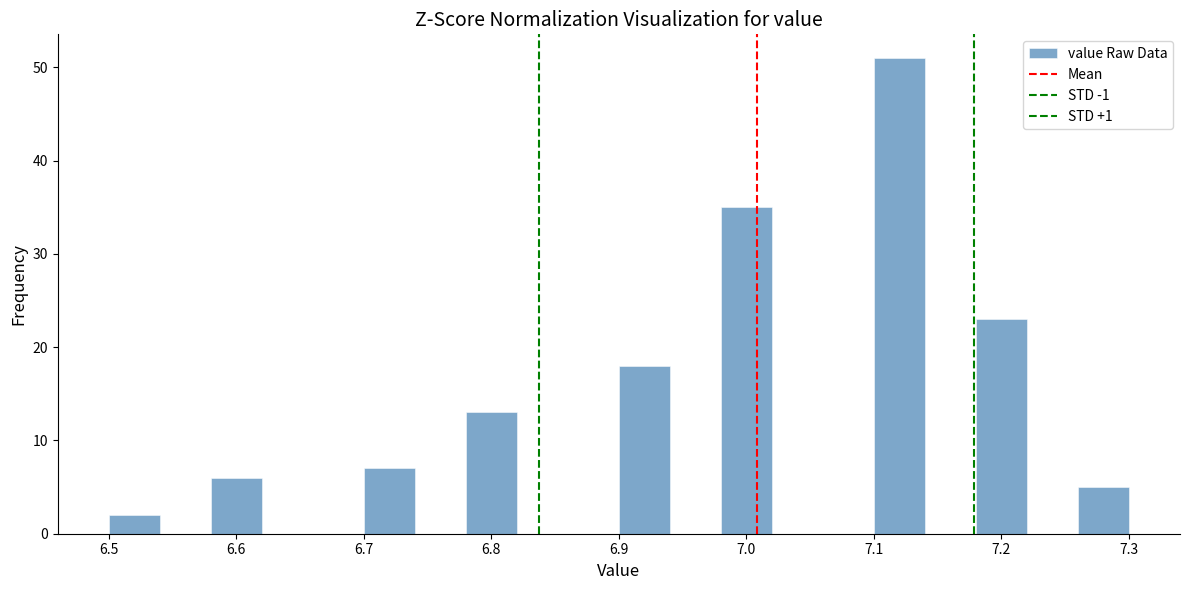

How tall is the bar that spans 6.90 to 6.94 on the x-axis? The values are not printed on the chart, so give them approximately, as read against the axis.

18